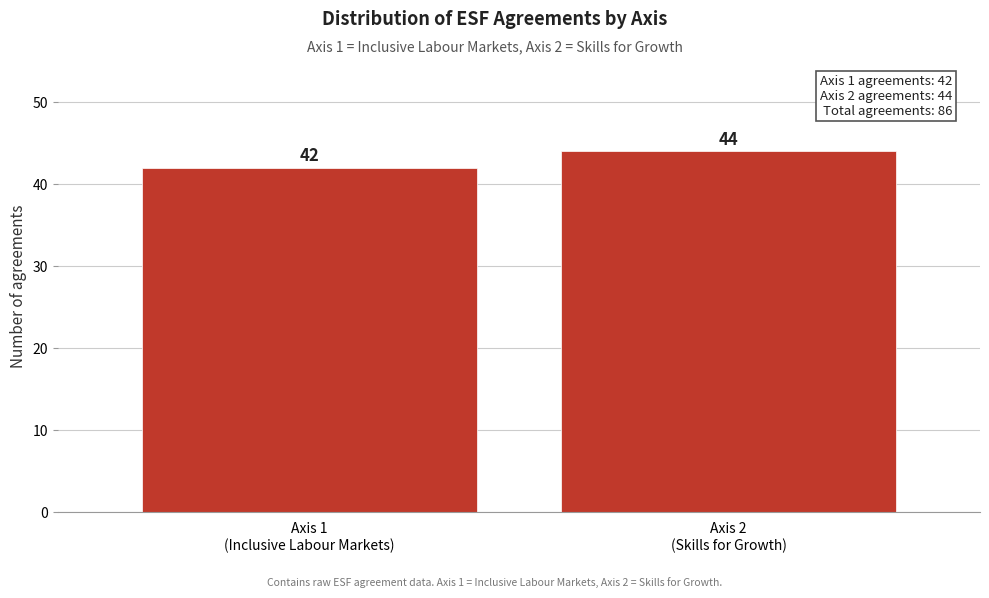

Reading right to left, transcribe all the data shown in this chart.

44	42